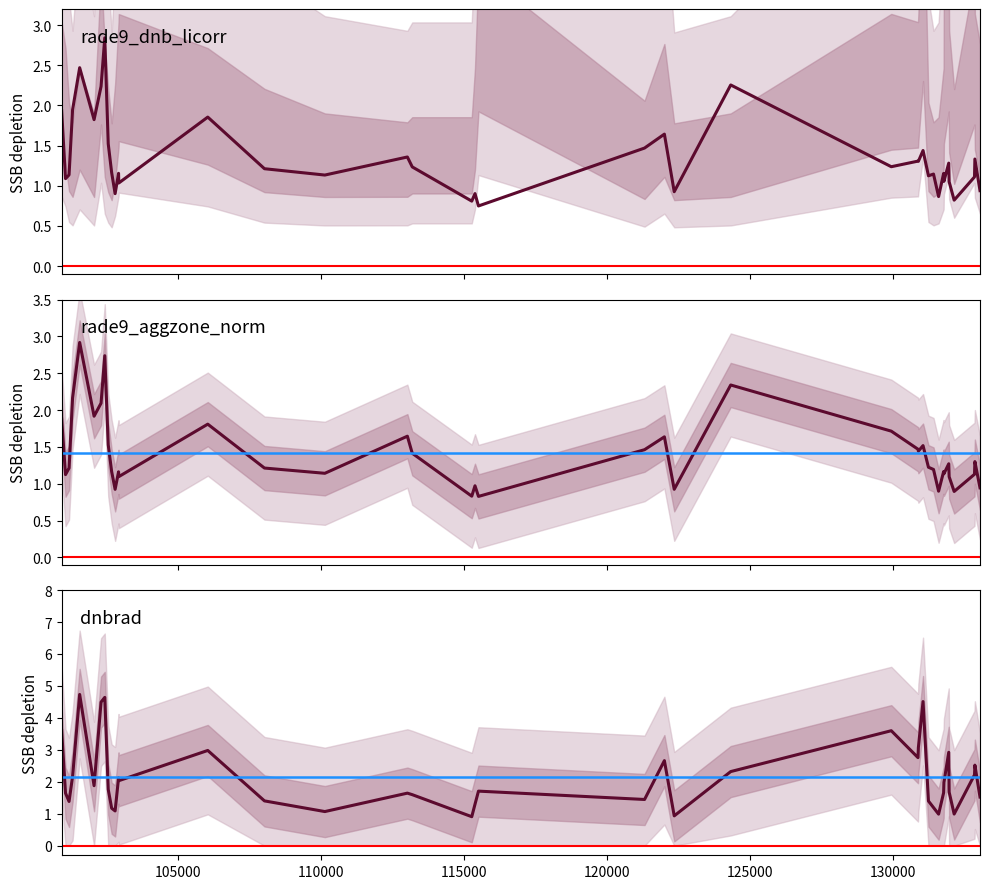

At 102551, list the series in order from smallest to largest.

rade9_dnb_licorr, rade9_aggzone_norm, dnbrad